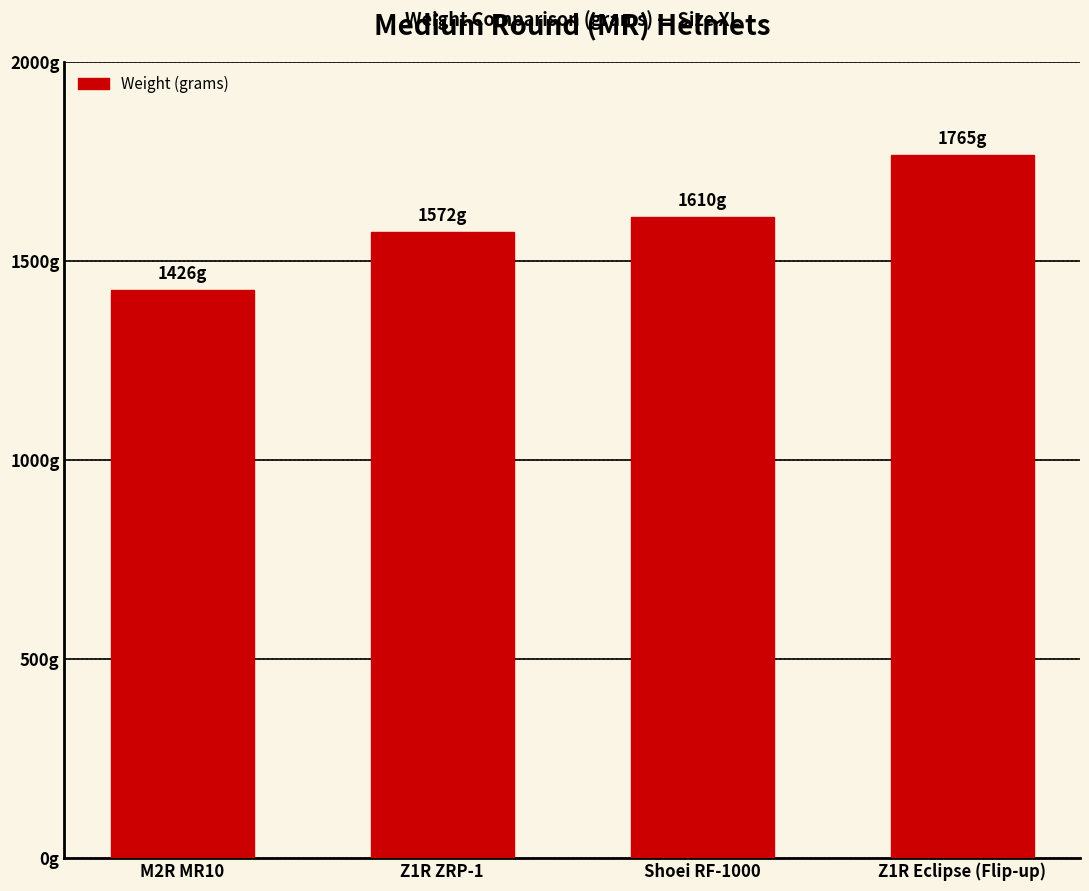

Reading left to right, what are all the values shown in this chart?

1426	1572	1610	1765